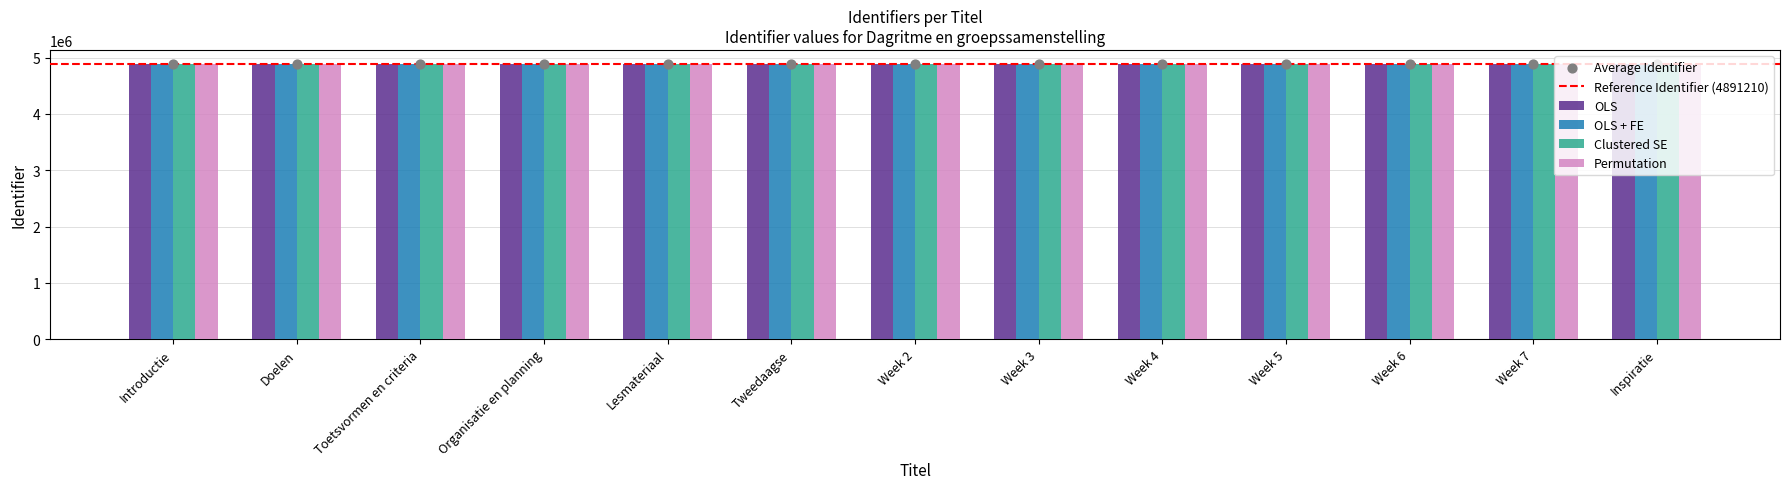

Which series has the largest Y range (max minus min)?

OLS